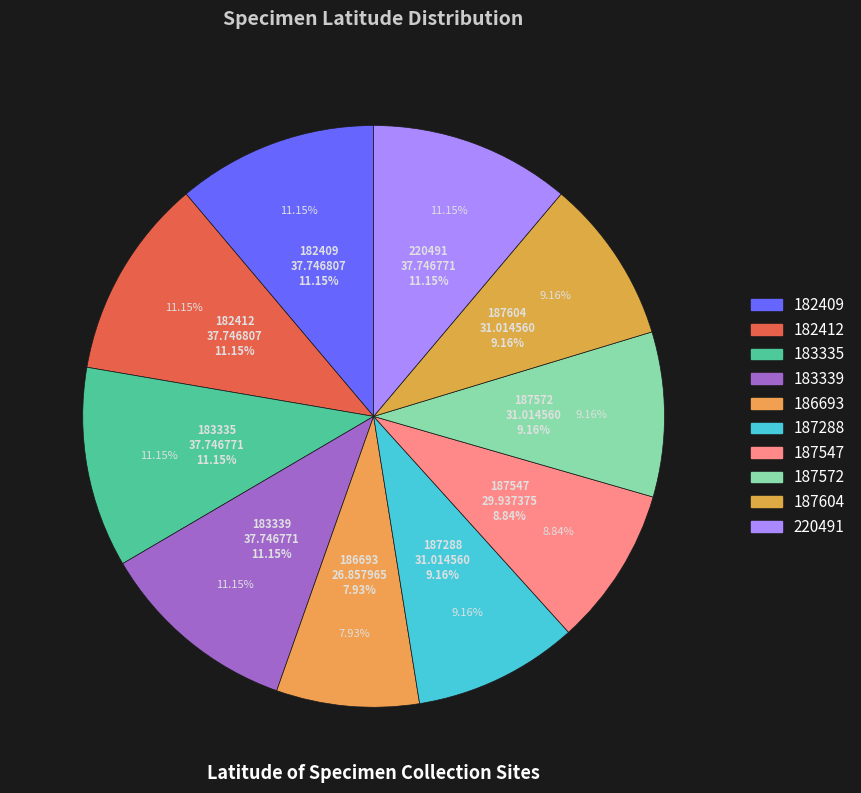

What is the change in value from 186693 to 187604?

+4.2